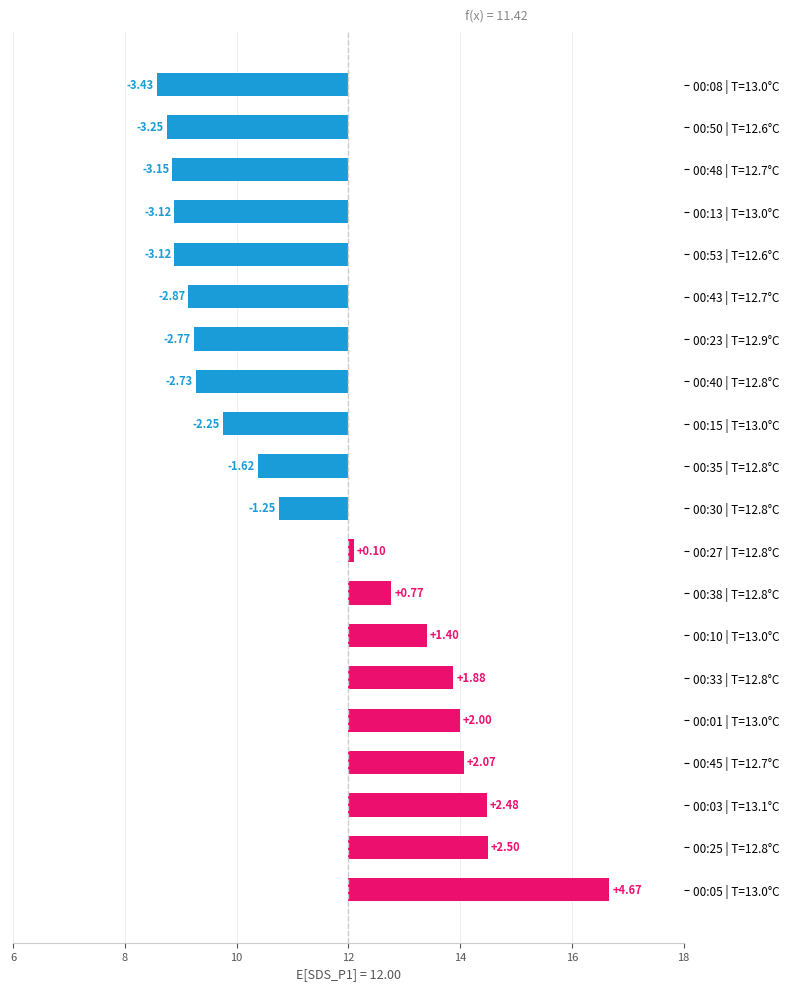

How many positive values are there?

9